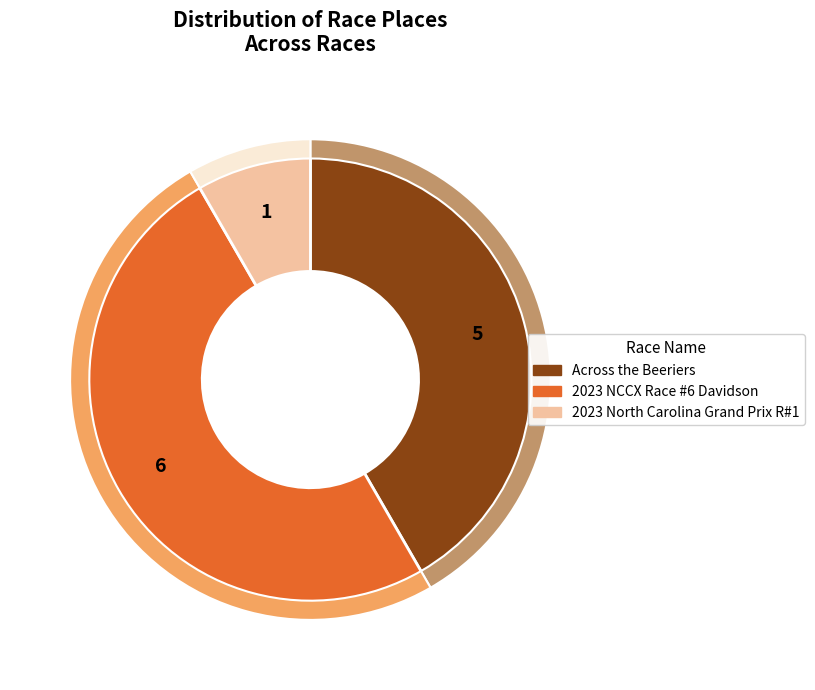

What is the change in value from Across the Beeriers to 2023 North Carolina Grand Prix R#1?

-4